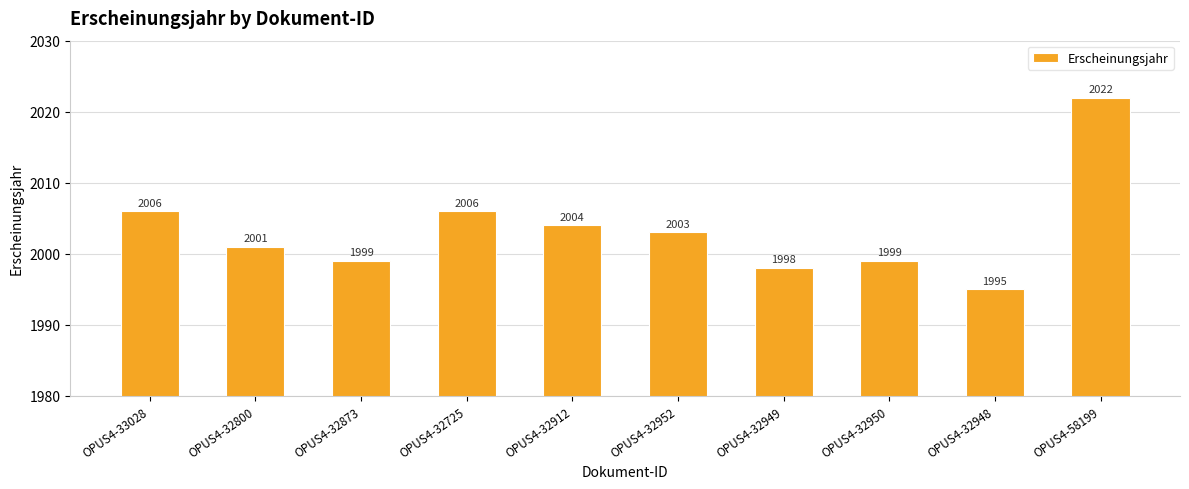

What is the sum of the values at OPUS4-33028 and OPUS4-32873?

4005